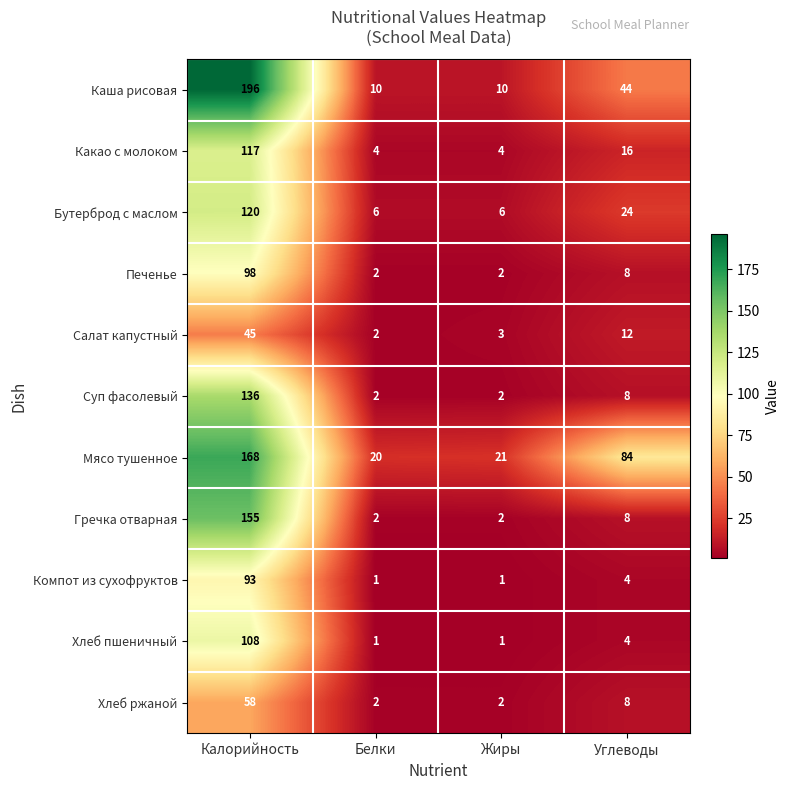

The value of Какао с молоком at Жиры is 7. True or false?

False